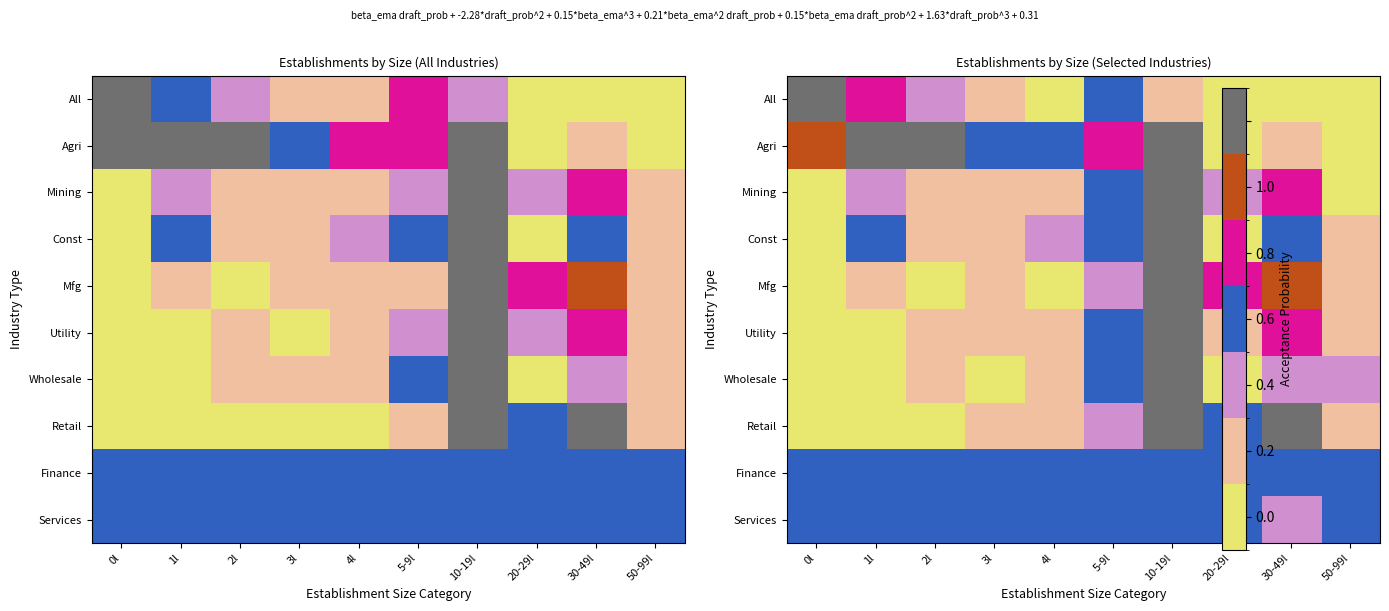

List the labels in order of Retail value, largest first.

30-49l, 10-19l, 20-29l, 5-9l, 50-99l, 4l, 3l, 0l, 1l, 2l